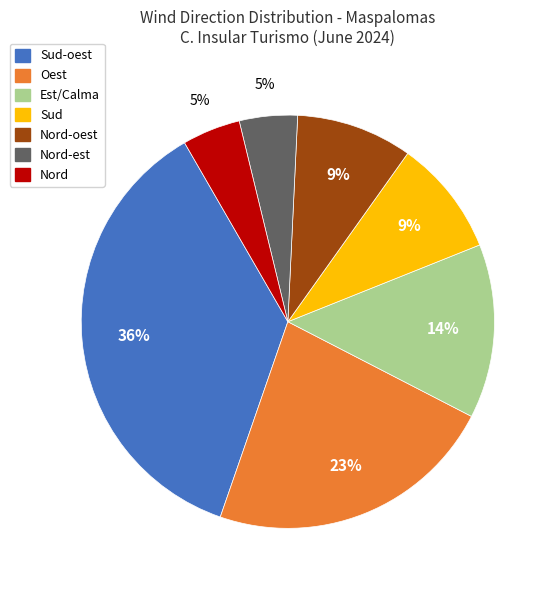

To the nearest percent, what is the average slice percentage?

14%